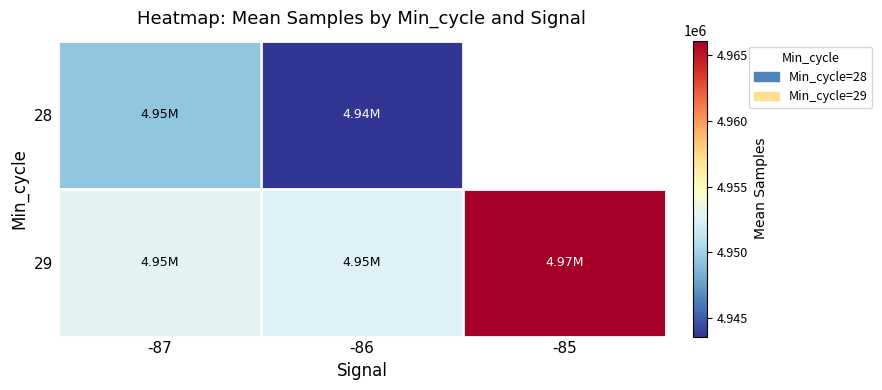

At which category is the sum across all series the highest?

-87